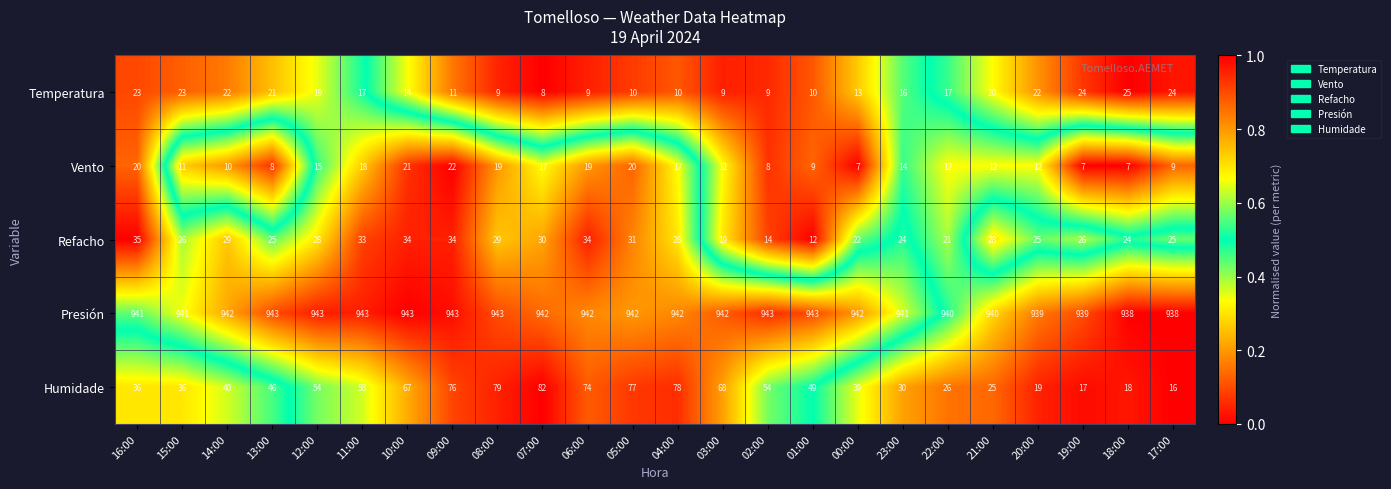

What is the spread (max minus min) of values at 05:00?

932